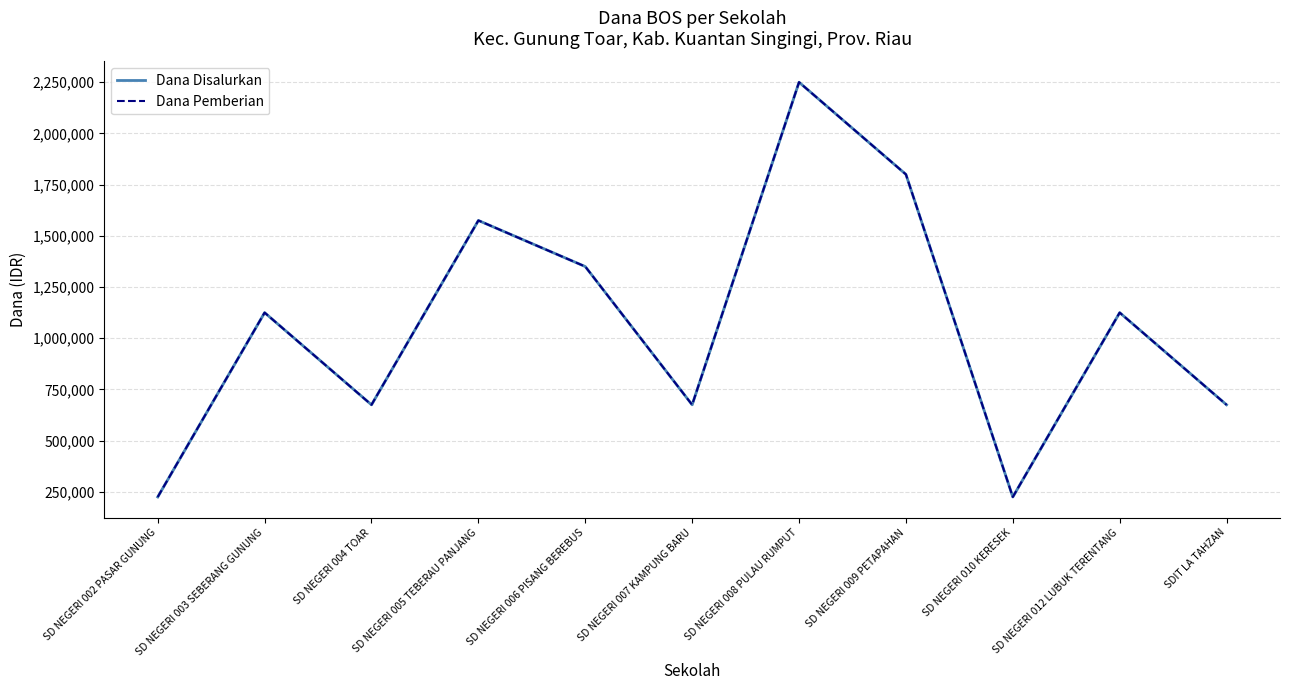

True or false: Dana Disalurkan and Dana Pemberian cross at least once.

False